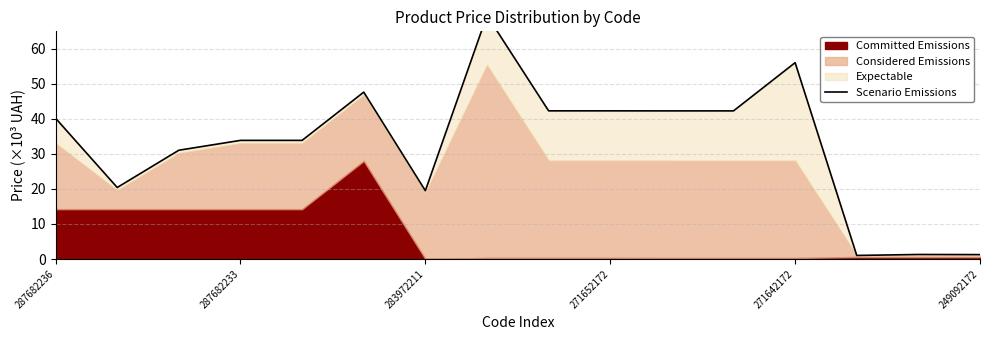

Does the chart have visible grid lines?

Yes